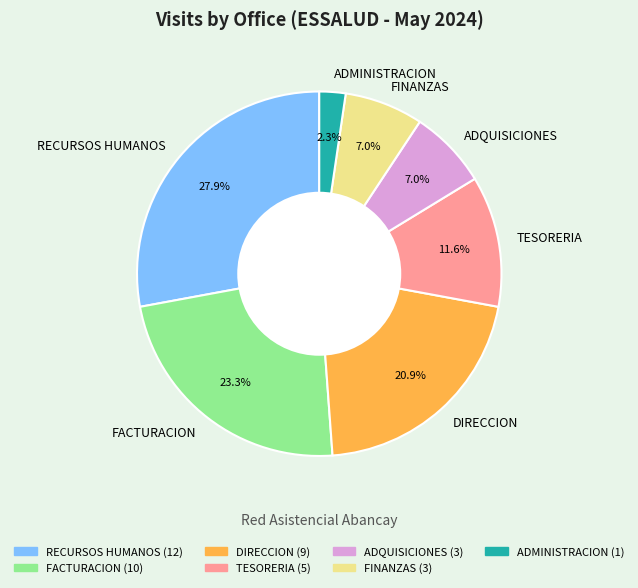

The ADQUISICIONES slice represents 7% of the pie. True or false?

True